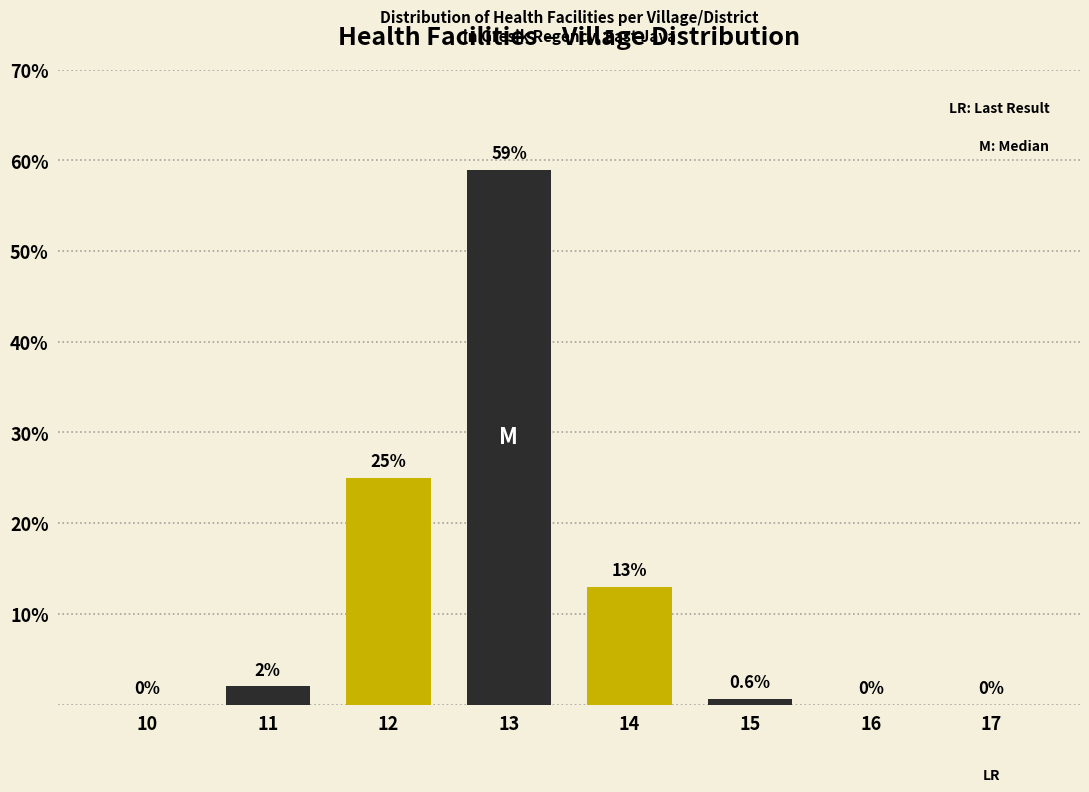

Reading left to right, transcribe all the data shown in this chart.

10=0.0	11=2.0	12=25.0	13=59.0	14=13.0	15=0.6	16=0.0	17=0.0